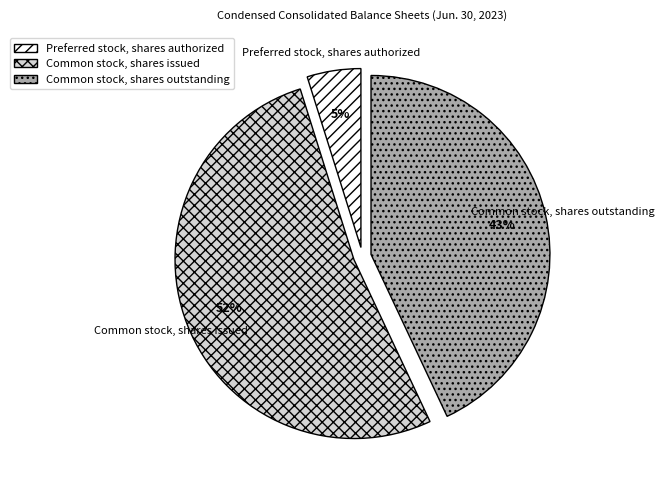

True or false: Common stock, shares issued accounts for 58% of the total.

False